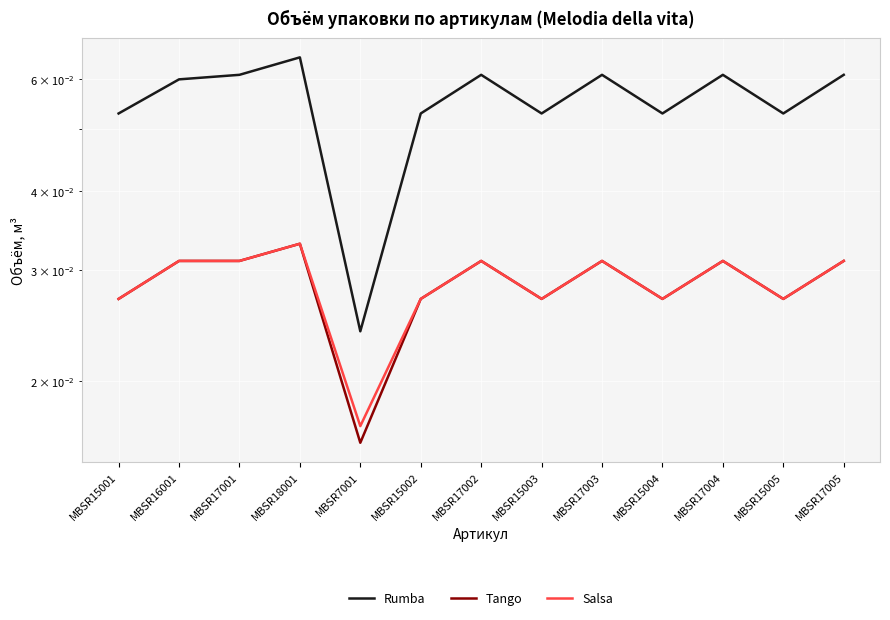

Rank the series at MBSR15004 from highest to lowest value.

Rumba, Tango, Salsa